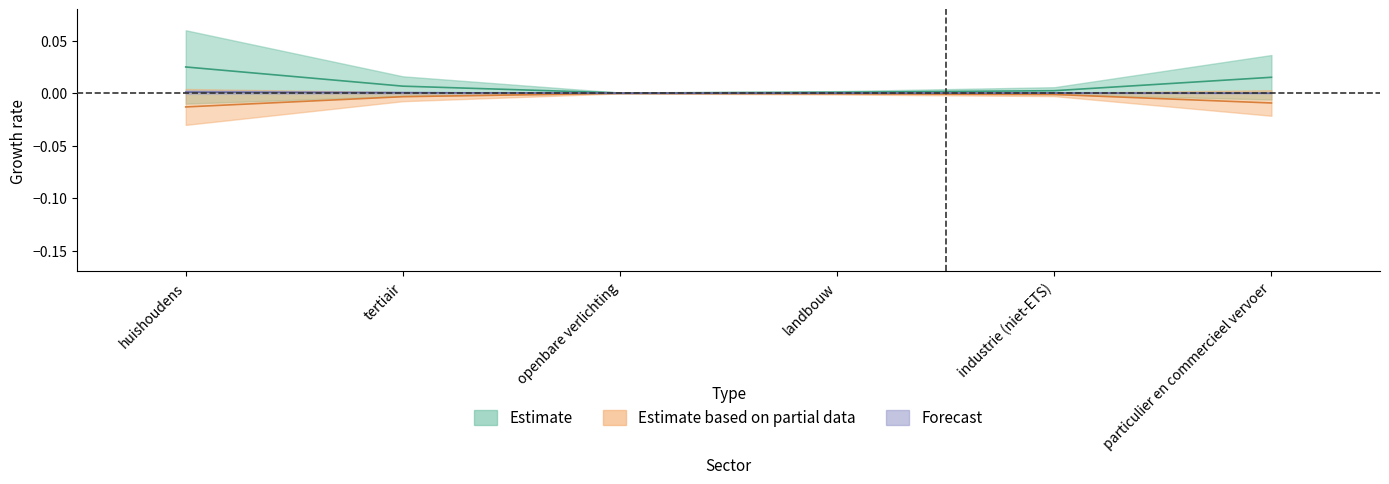

Rank the series by their maximum value, from lowest to highest.

Estimate based on partial data, Forecast, Estimate